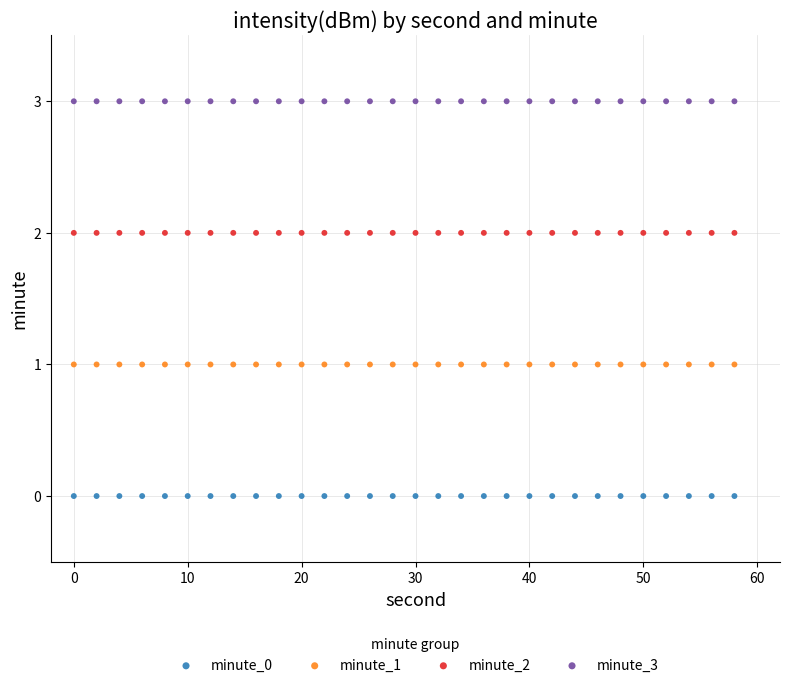

Which series contains the highest Y value?

minute_3